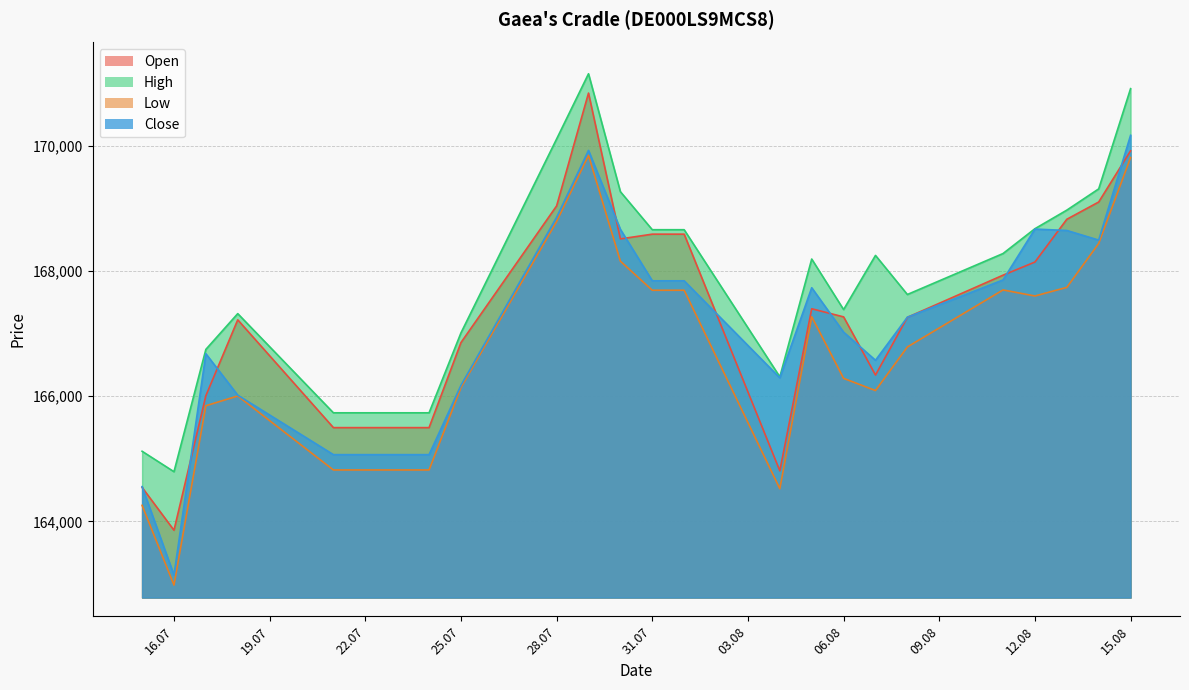

How many data points in Open are above 167270?

11